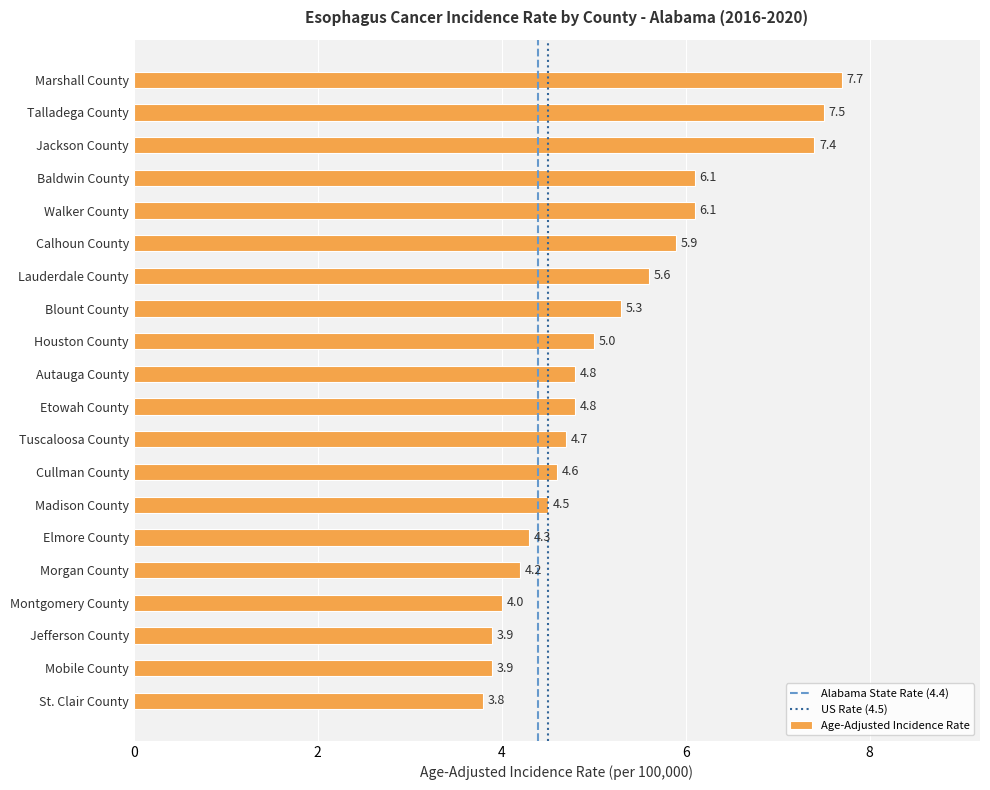

What is the difference between the maximum and minimum values?

3.9